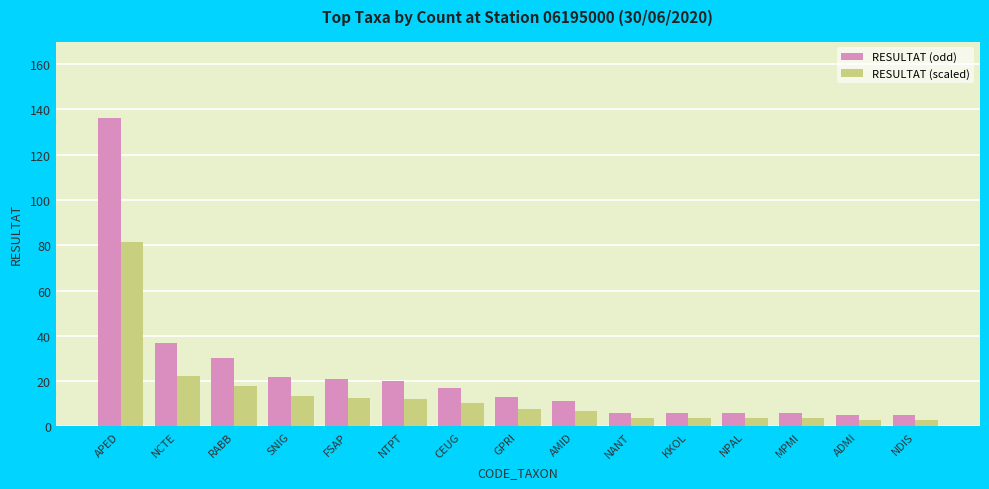

What is the difference between the maximum and second lowest values in the RESULTAT (scaled) series?

78.6